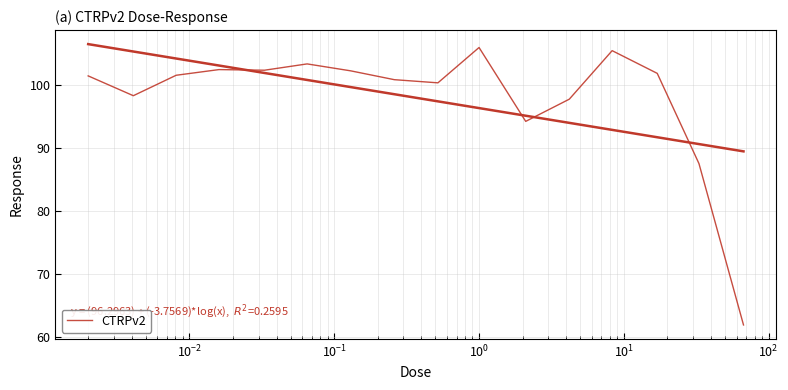

Does the chart display data point markers on the line(s)?

No